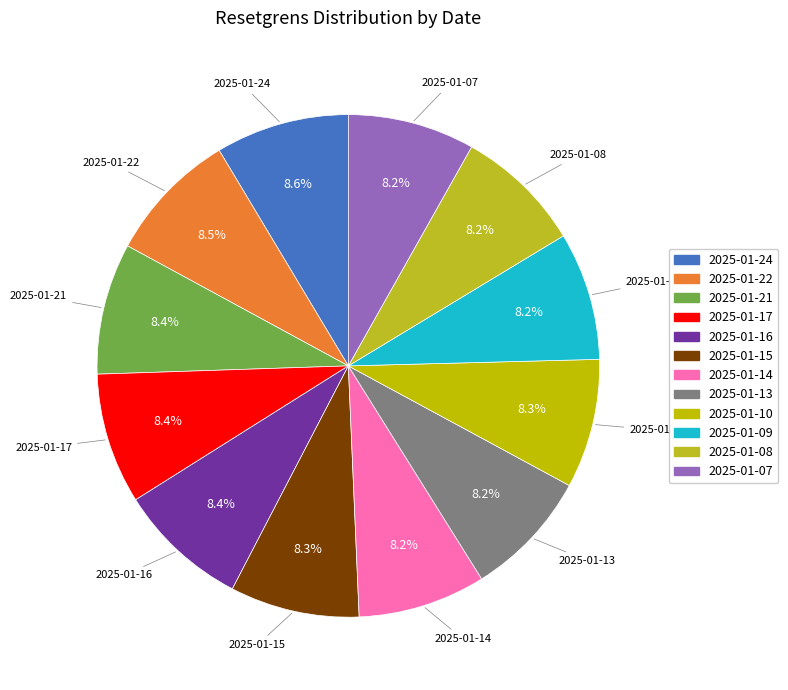

Which slice is the smallest?

2025-01-07